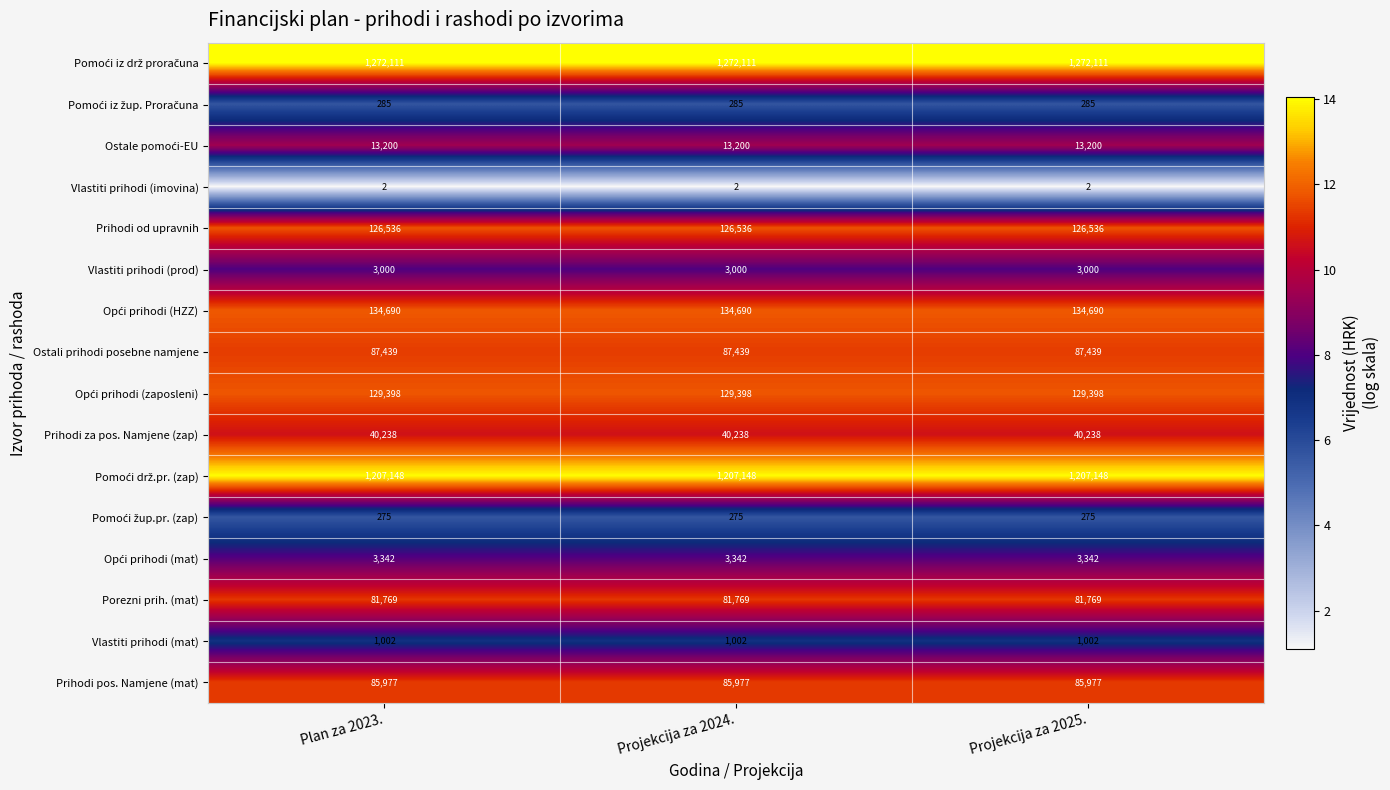

What is the sum of the Porezni prih. (mat) values at Plan za 2023. and Projekcija za 2025.?

163538